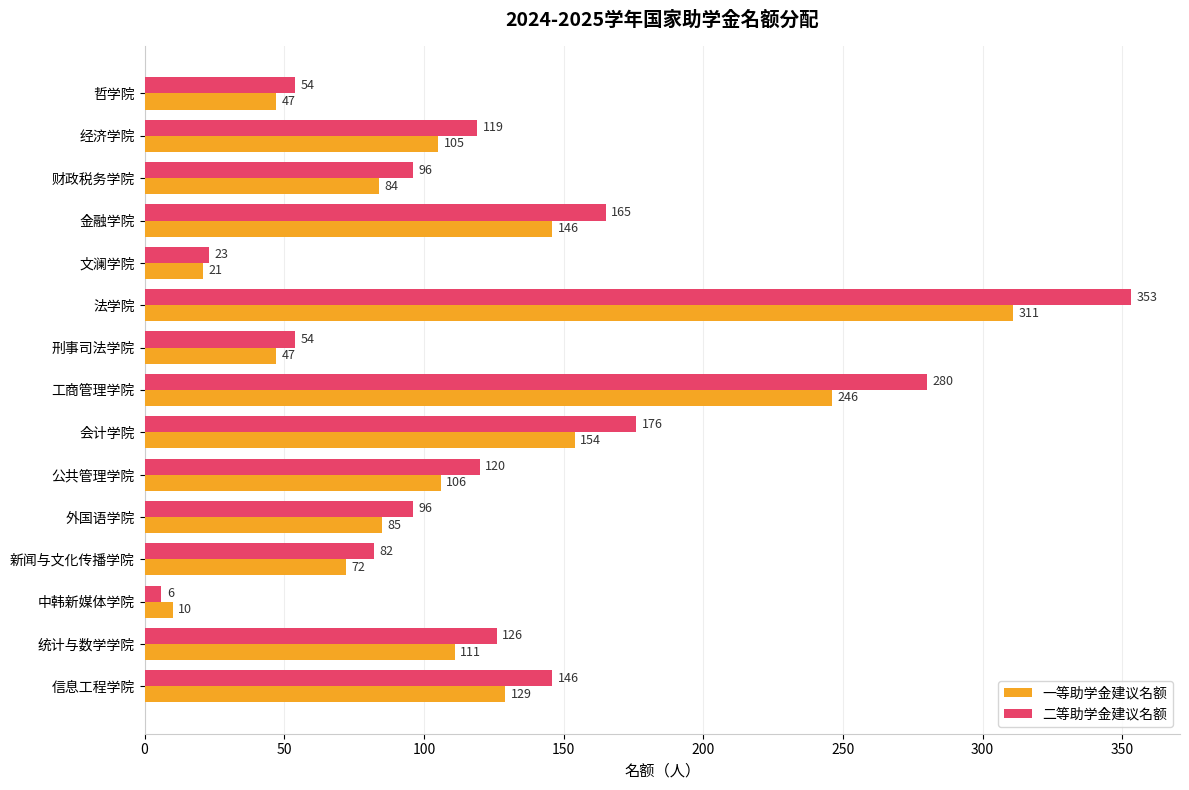

What is the average value of the 一等助学金建议名额 series?

112